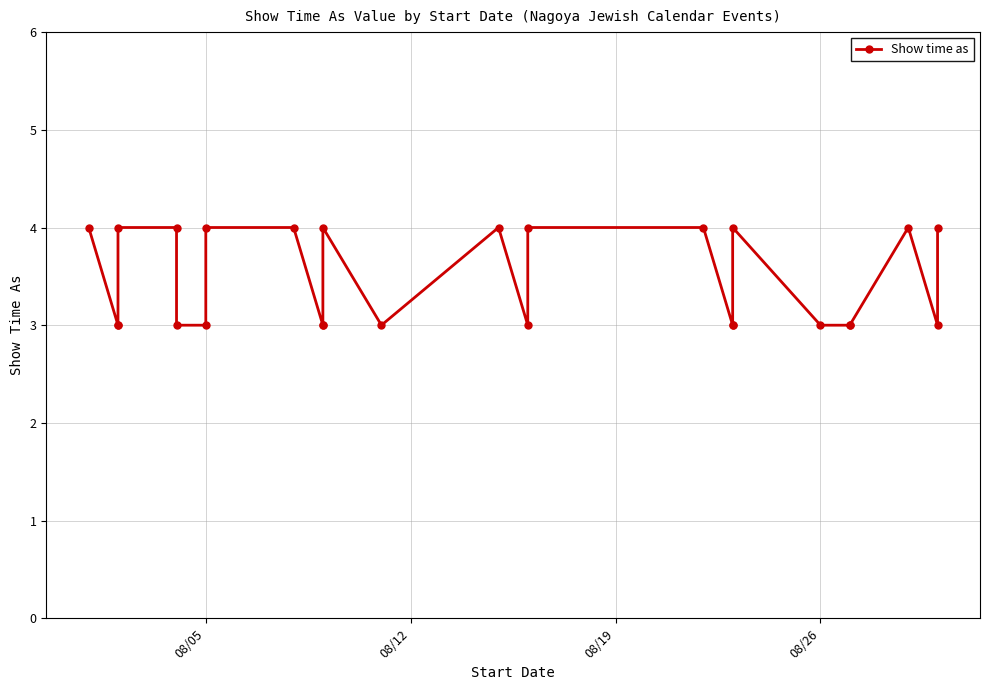

Is it true that the value at 21 is 2?

False